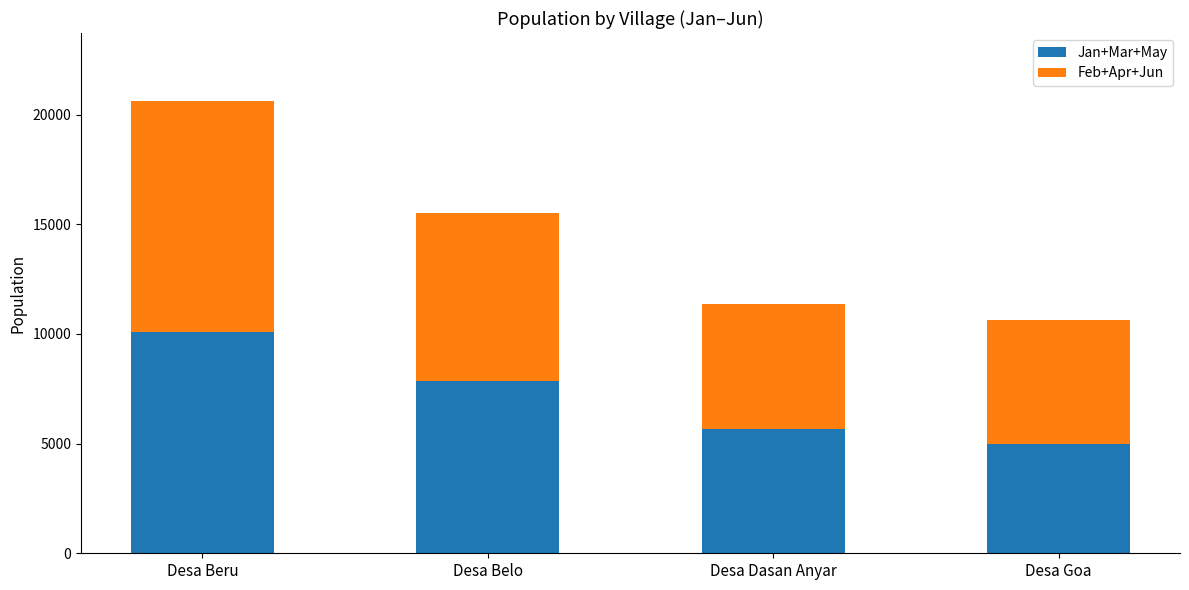

At which category is the sum across all series the highest?

Desa Beru